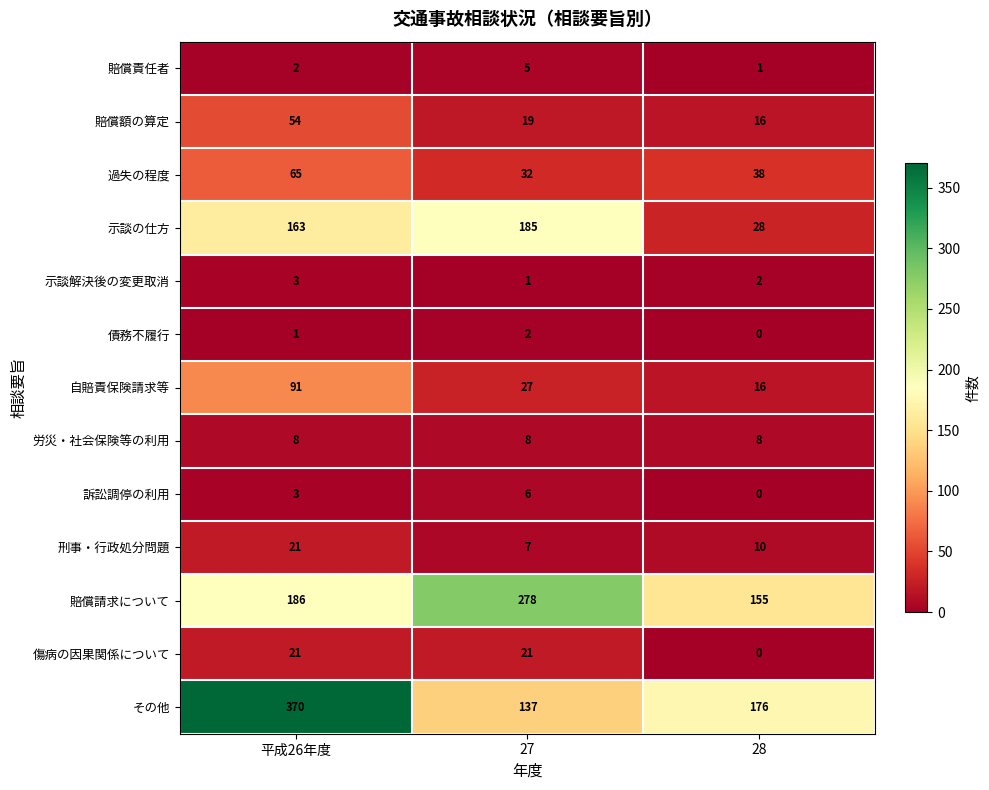

Between 27 and 28, which series saw the biggest shift?

示談の仕方